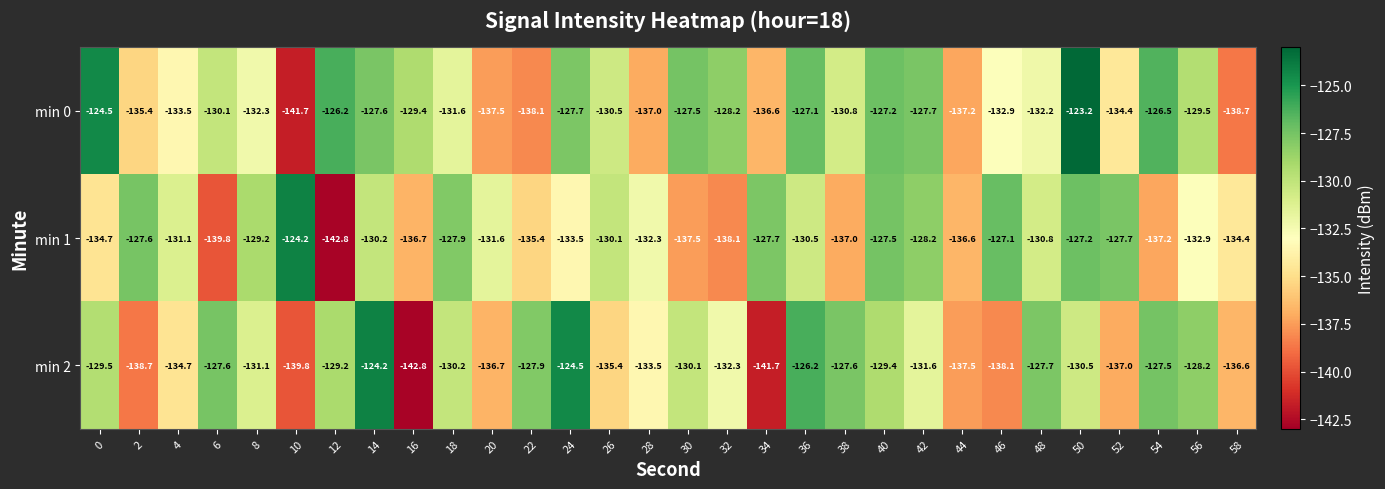

How many categories are shown in the chart?

30